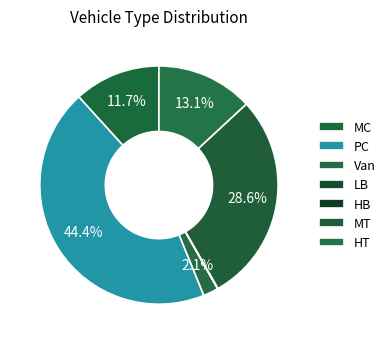

What is the largest slice in the pie chart?

PC